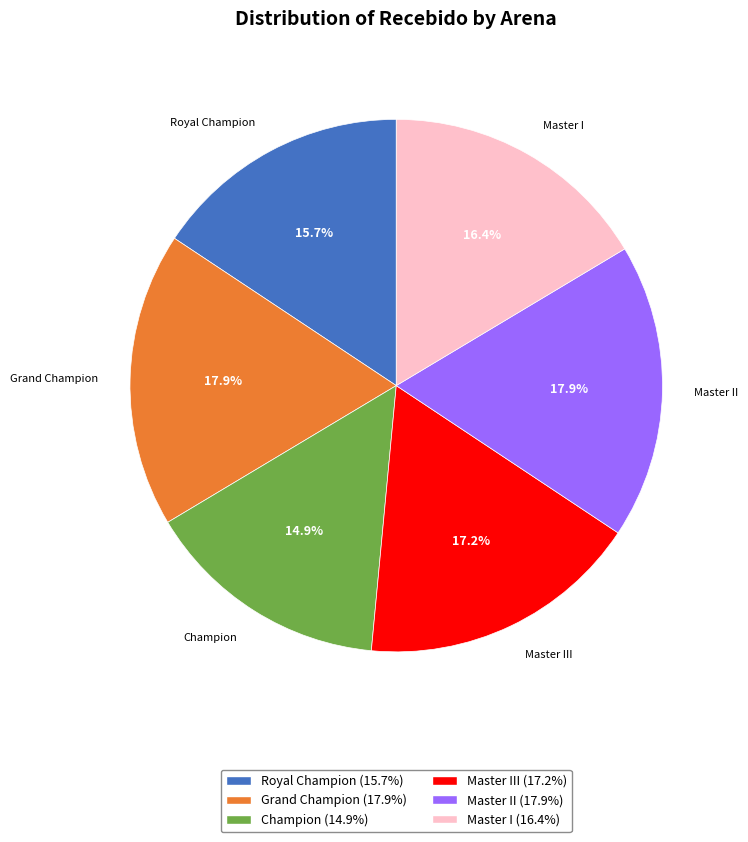

Does any single category account for the majority?

No